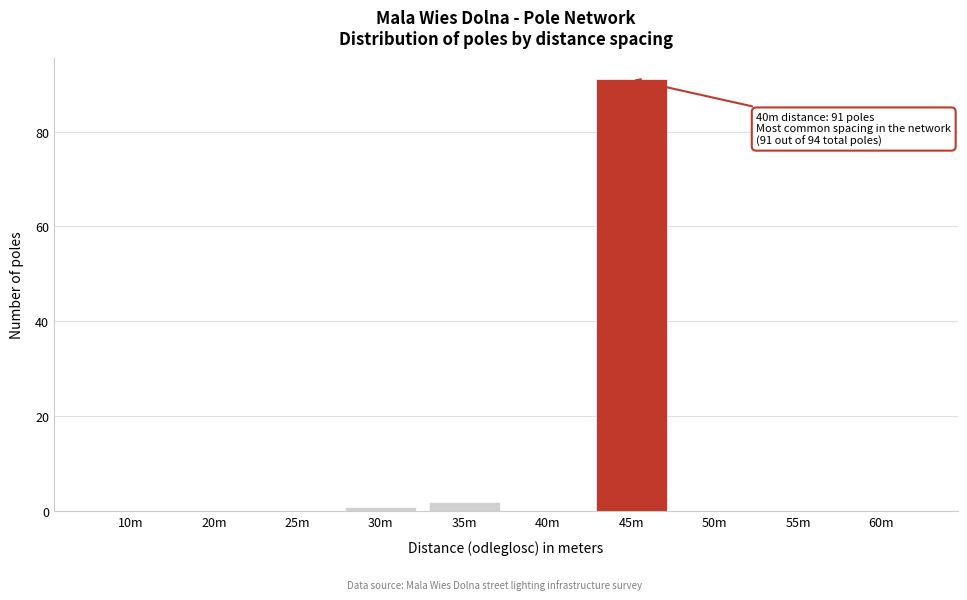

Reading right to left, list all the values displayed in this chart.

60m=0	55m=0	50m=0	45m=91	40m=0	35m=2	30m=1	25m=0	20m=0	10m=0